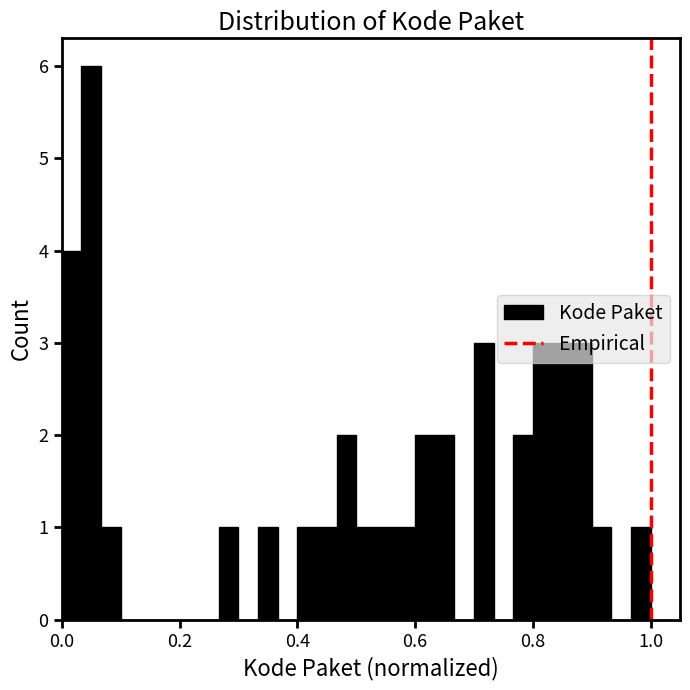

Around what value on the x-axis is the tallest bar? Give the approximate position of its centre, as read against the axis.

0.06